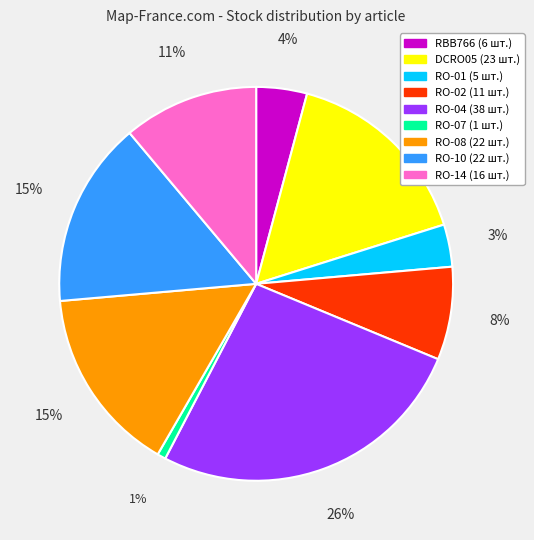

How many slices are in this pie chart?

9